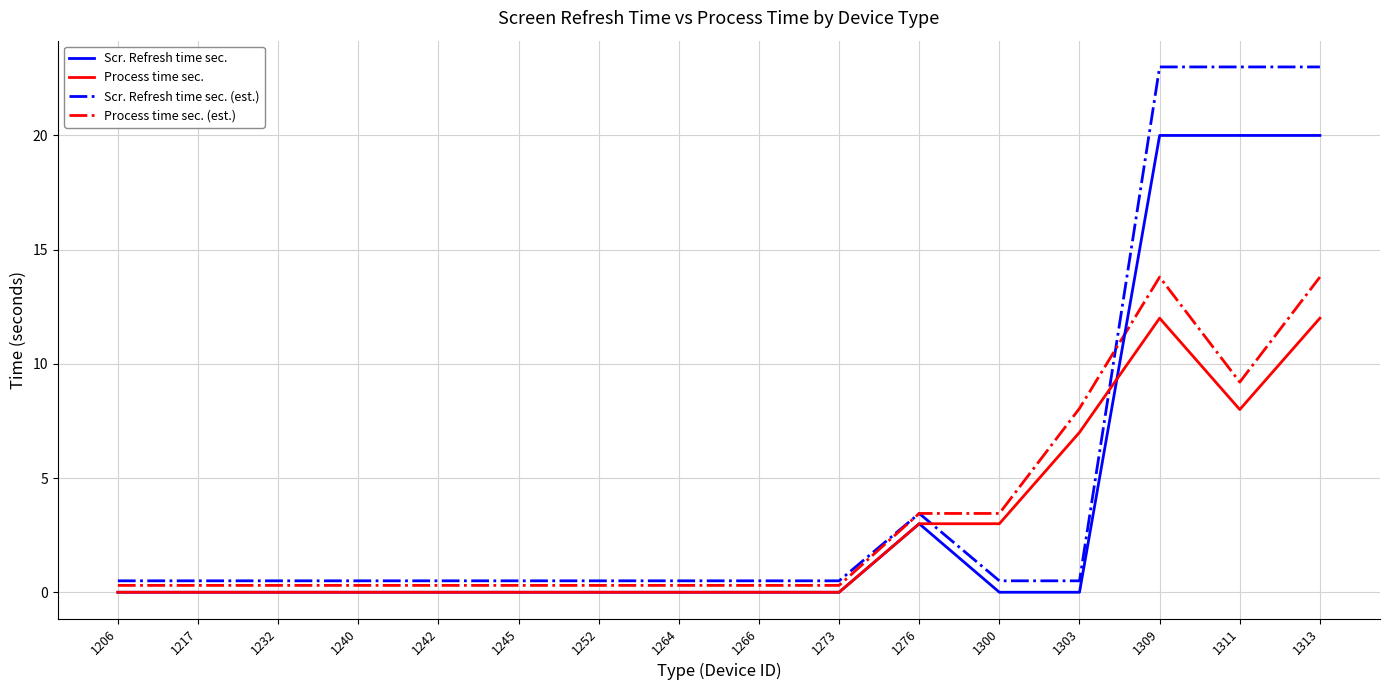

Which series has the widest spread of values?

Scr. Refresh time sec. (est.)